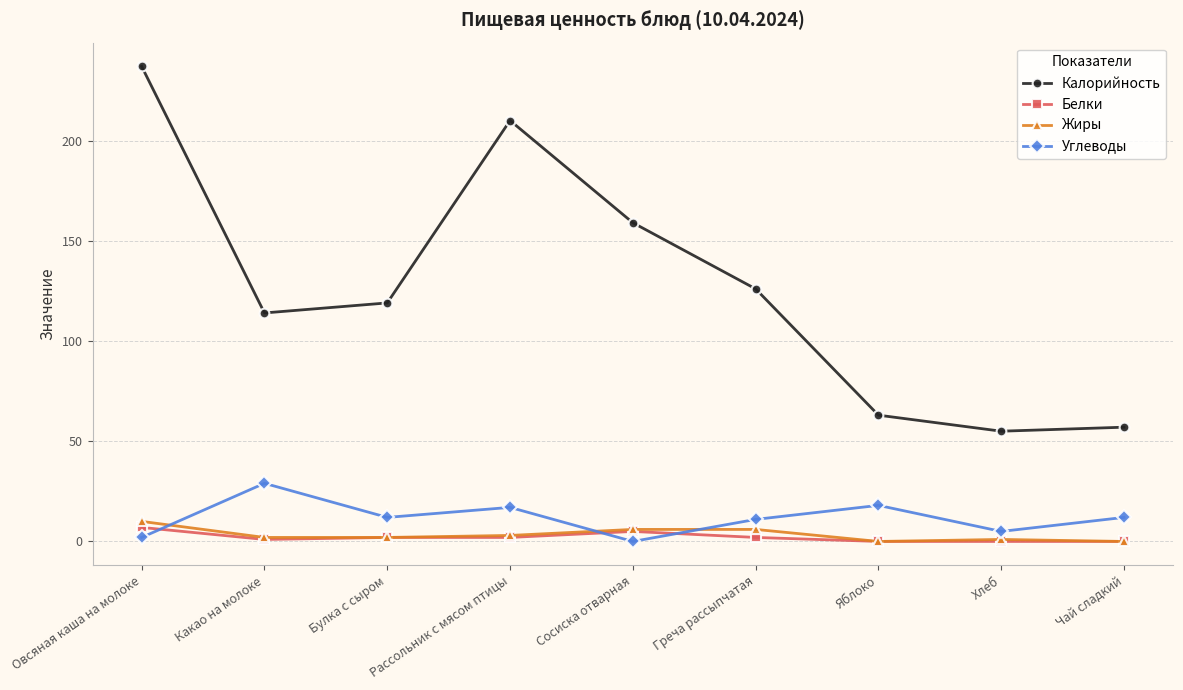

Which category has the highest value across all series?

Овсяная каша на молоке